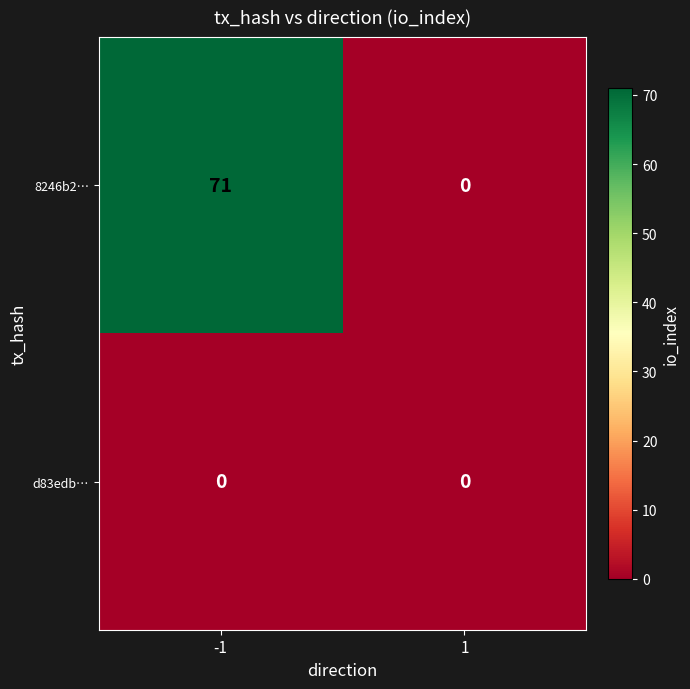

How many data points in 8246b2… are less than 71?

1